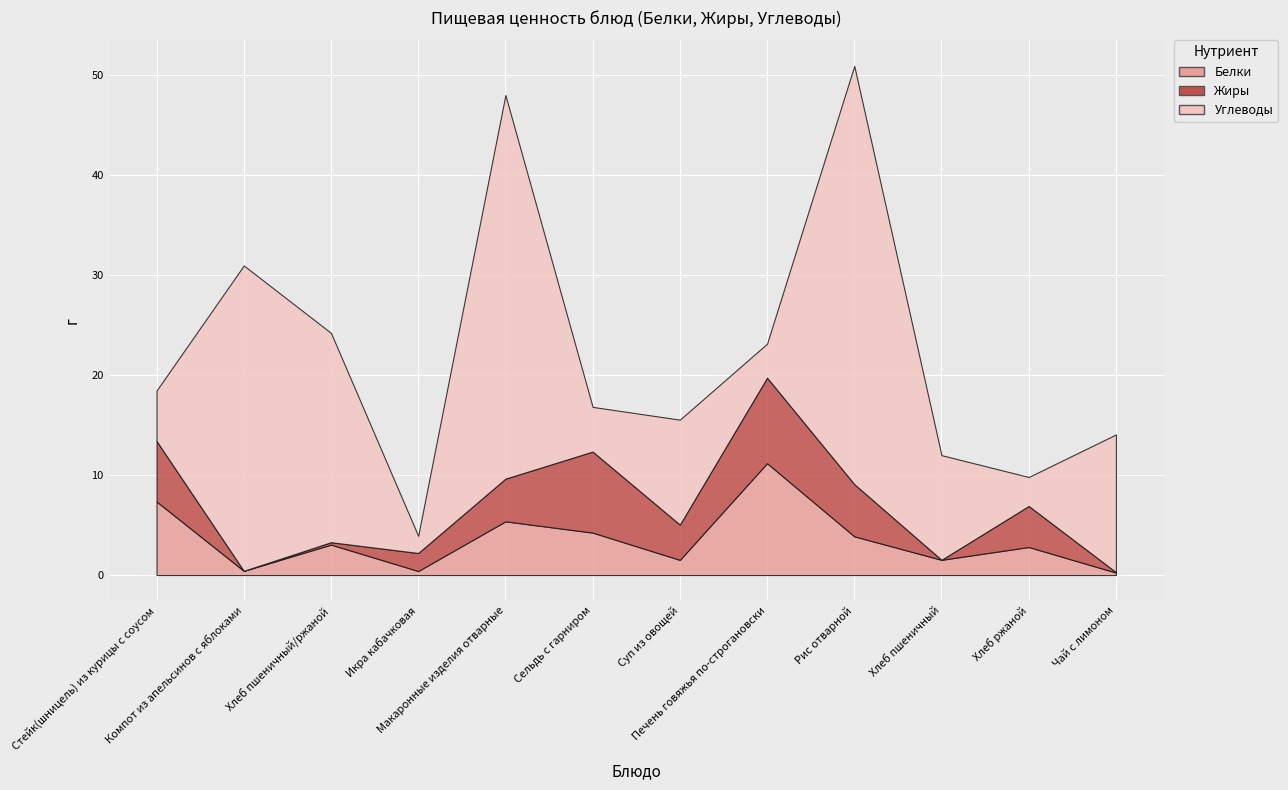

True or false: Белки has more than 1 points higher than both neighbors.

True